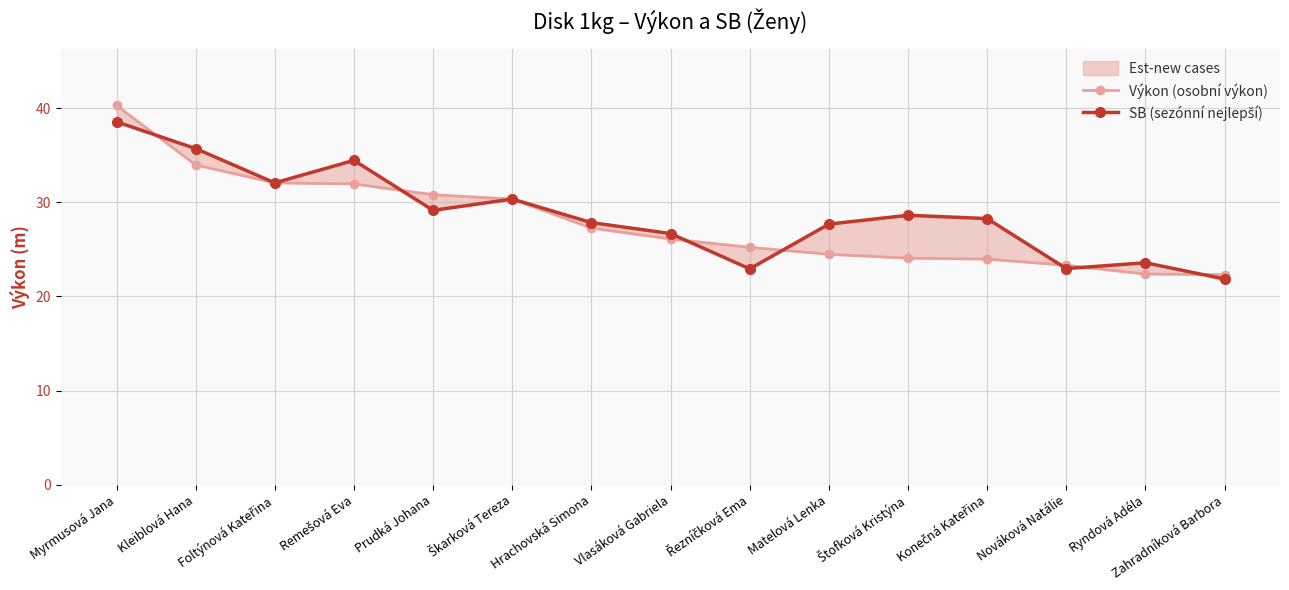

Which category has the lowest value across all series?

Zahradníková Barbora